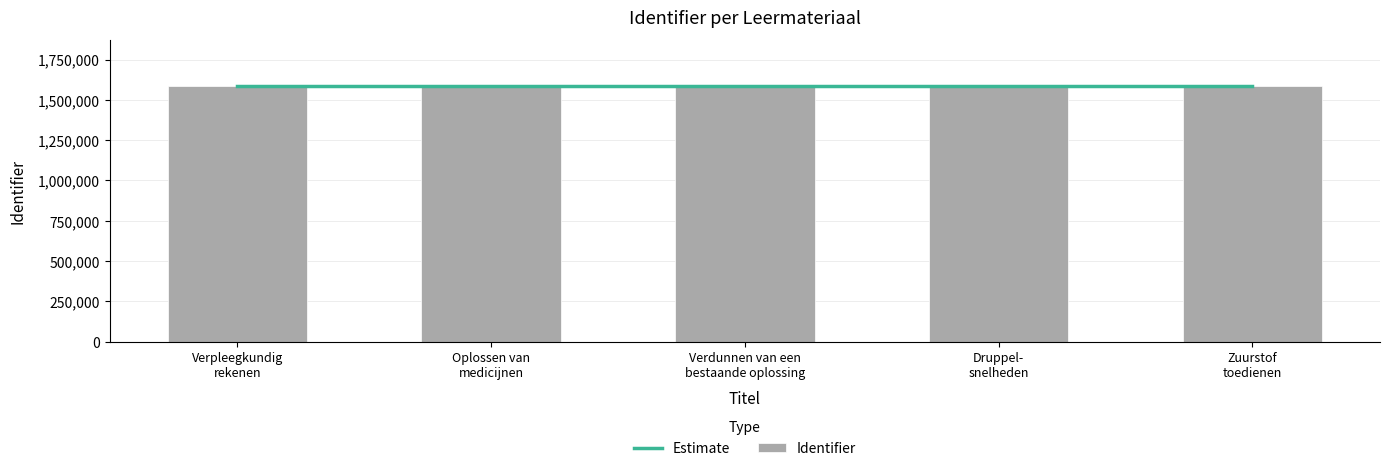

Reading left to right, list all the values displayed in this chart.

1586133	1586108	1586118	1586126	1586123